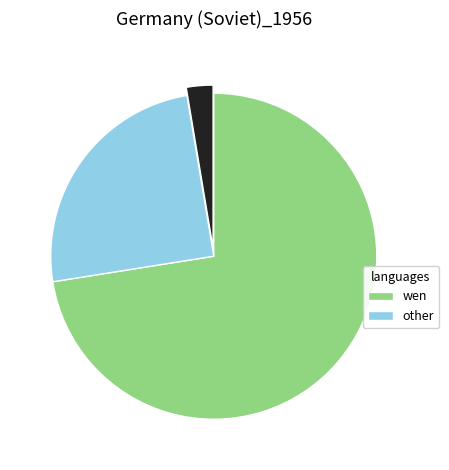

Is there a majority slice in this chart?

Yes